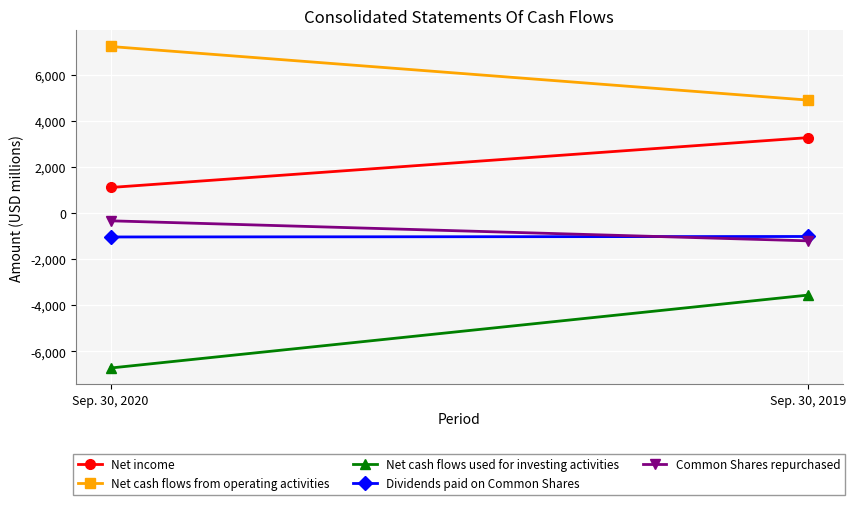

What is the difference between the Common Shares repurchased values at Sep. 30, 2019 and Sep. 30, 2020?

870